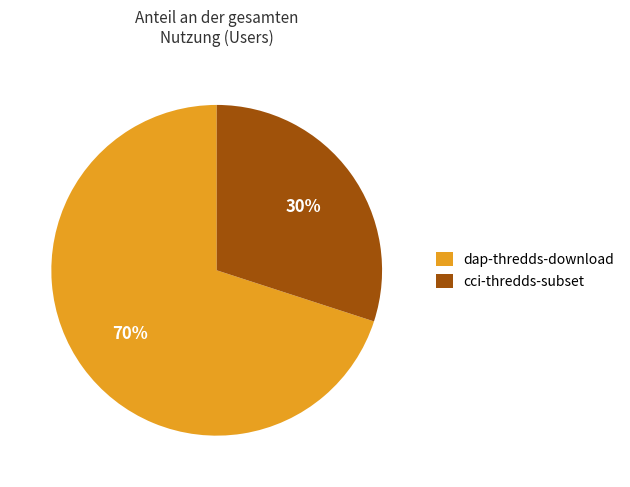

What is the ratio of the value at dap-thredds-download to the value at cci-thredds-subset?

2.3